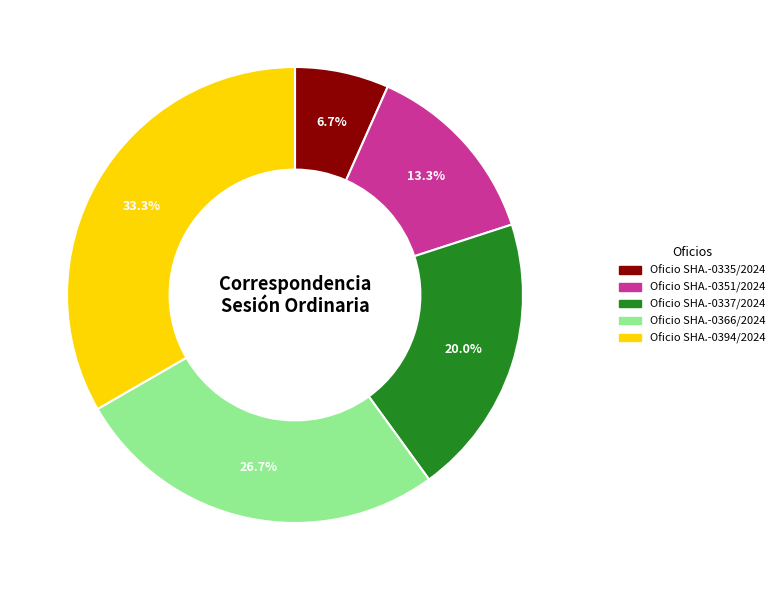

To the nearest percent, what is the combined percentage of Oficio SHA.-0394/2024 and Oficio SHA.-0337/2024?

53%